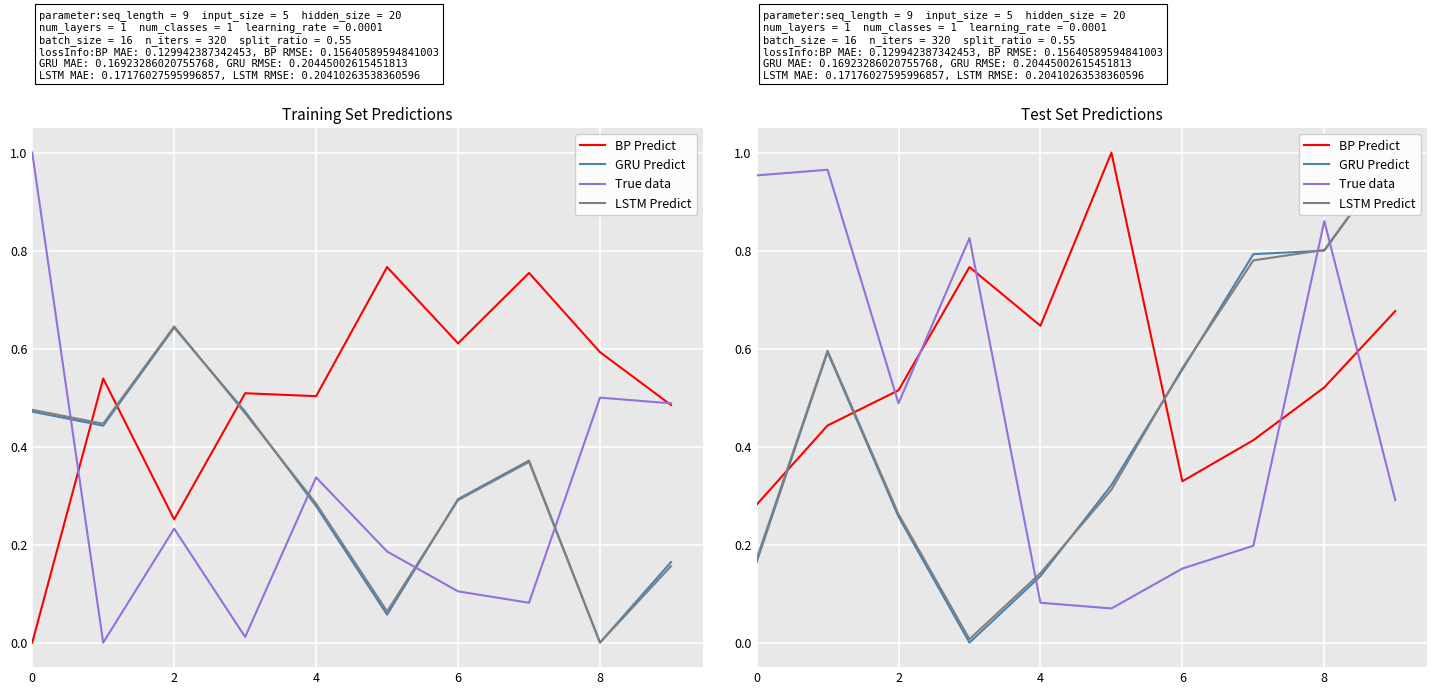

How many lines are shown in the chart?

4